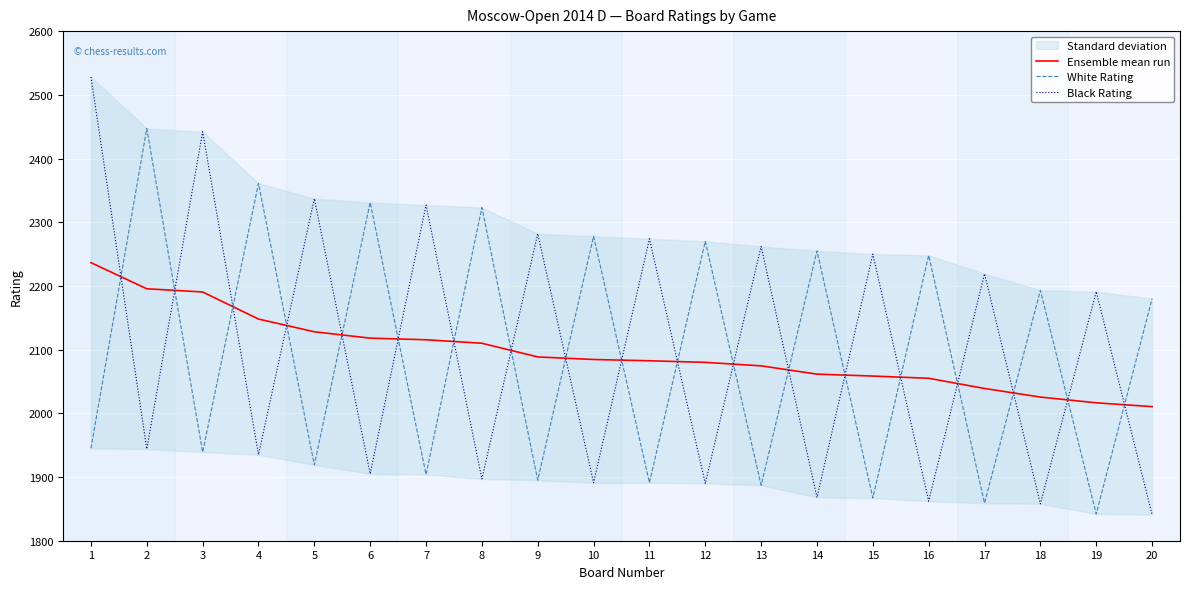

What is the value of the White Rating point at the 9th from the left?

1895.0